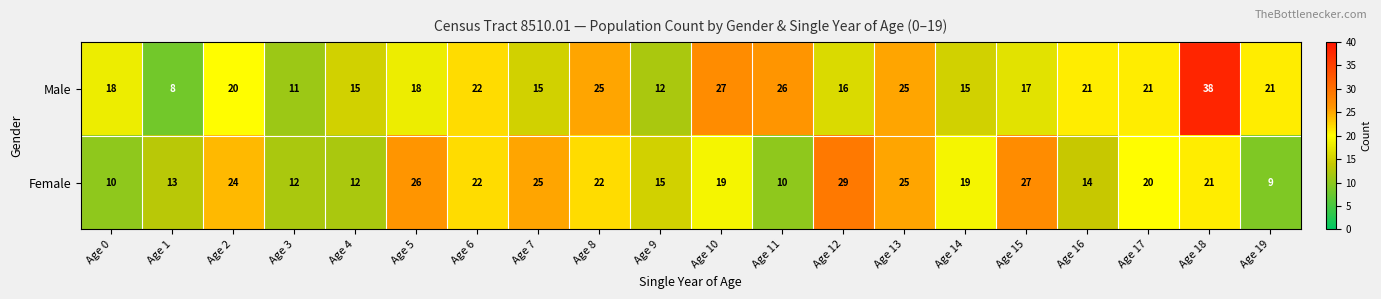

Which series changed the most between Age 1 and Age 18?

Male